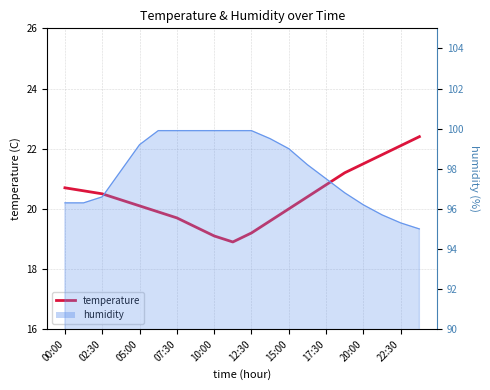

What is the change in value from 22:30 to 15?

+2.3